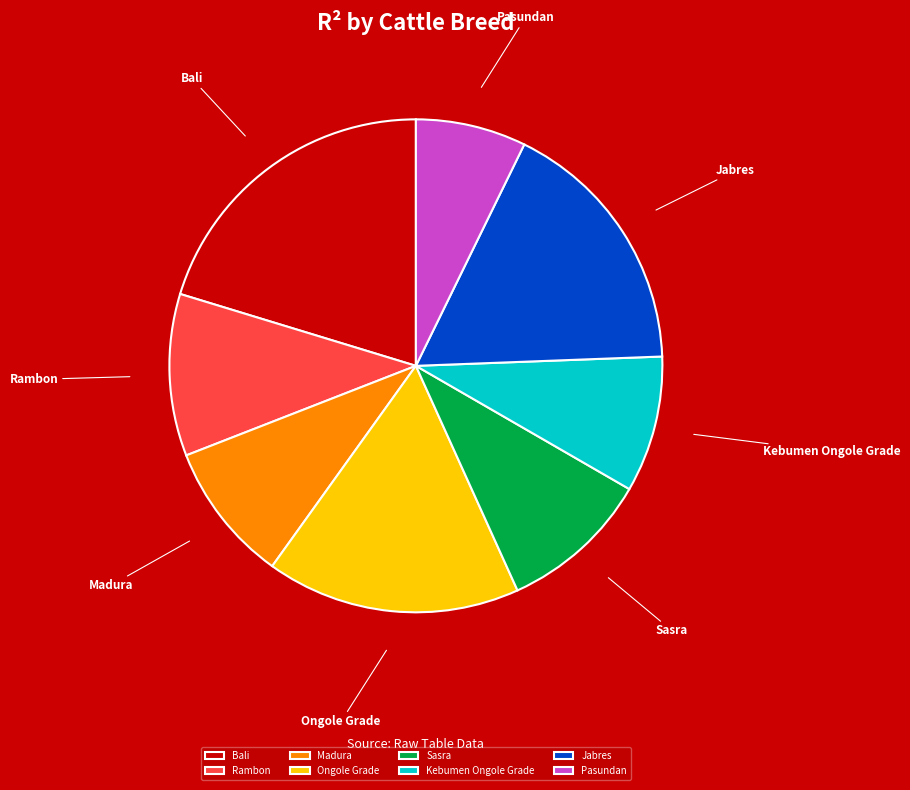

Count the number of slices in the pie.

8